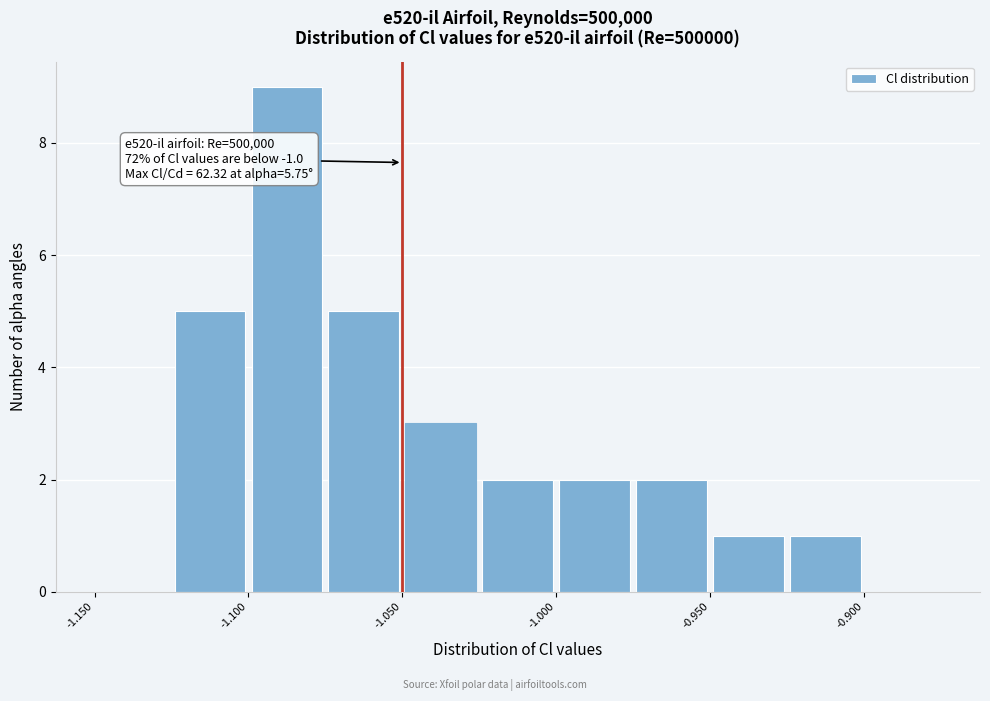

Over which range of the x-axis is the bar tallest?

-1.100 to -1.075